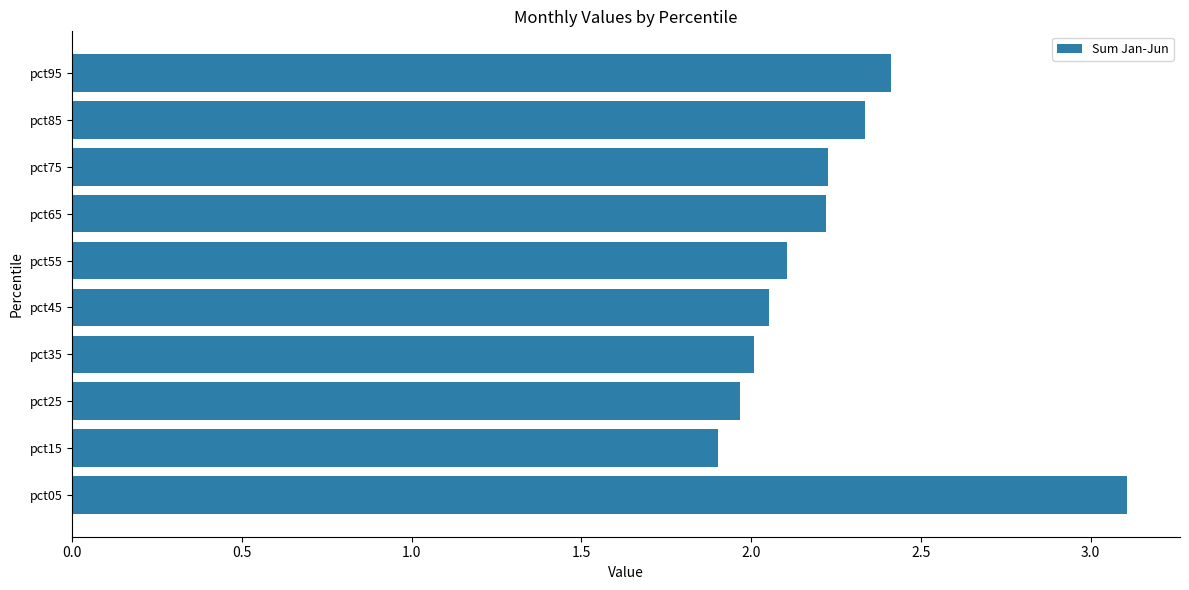

What is the average value?

2.2